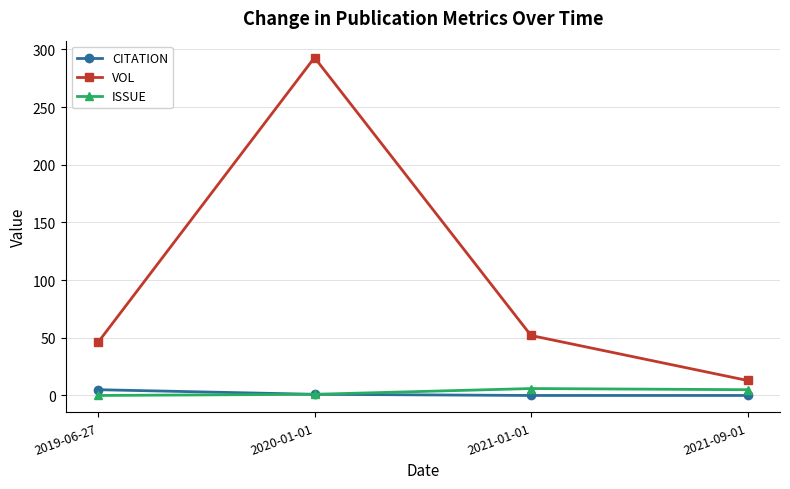

What are all the series names shown in the legend?

CITATION, VOL, ISSUE